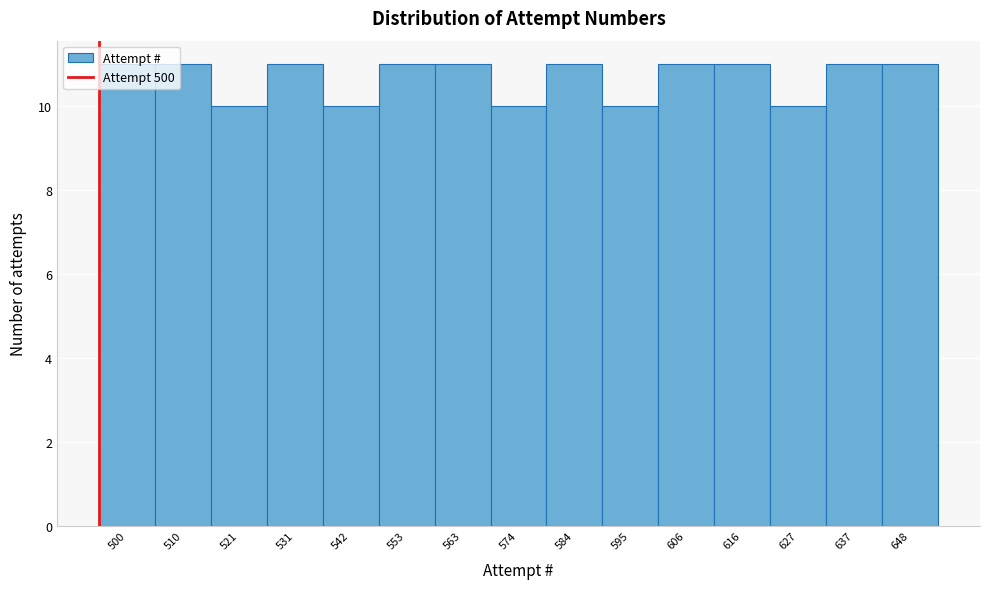

What is the average value?

11